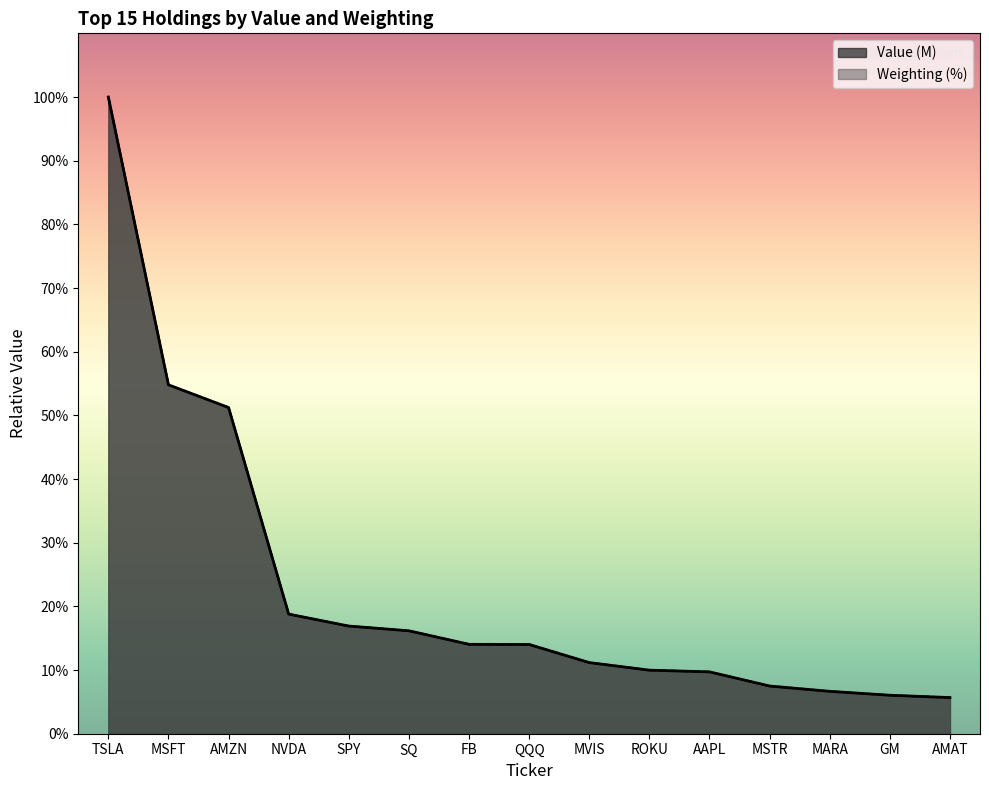

Which series ends up on top after the final intersection of Value (M) and Weighting (%)?

Value (M)